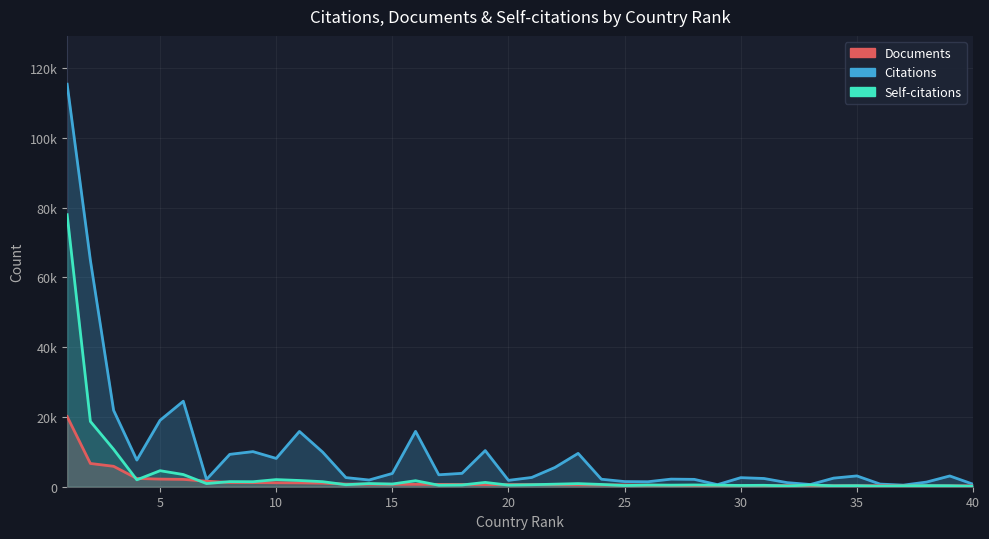

Reading left to right, what are all the values shown in this chart?

Citations: 115405	64934	21904	7641	19040	24514	2081	9280	10065	8119	15850	9926	2619	1926	3801	15870	3424	3834	10363	1828	2653	5520	9559	2150	1476	1425	2179	2110	594	2597	2362	1171	630	2467	3098	758	454	1335	3084	727
Documents: 20130	6665	5854	2362	2188	2106	1585	1214	1182	1142	1111	1031	748	736	691	690	668	652	617	612	611	590	556	519	516	450	389	357	349	338	336	335	326	295	292	290	267	260	255	253
Self-citations: 77988	18721	10730	1981	4593	3498	904	1464	1430	2041	1784	1445	577	909	776	1726	428	503	1231	460	571	734	891	651	339	475	452	505	445	360	406	218	511	262	297	145	271	313	275	129